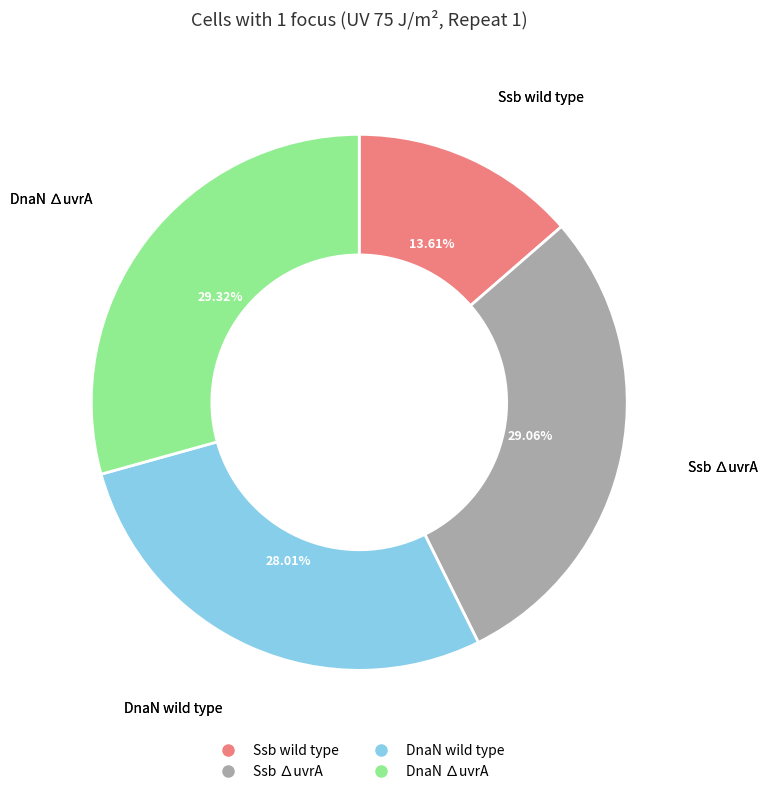

To the nearest percent, what portion does DnaN wild type represent?

28%